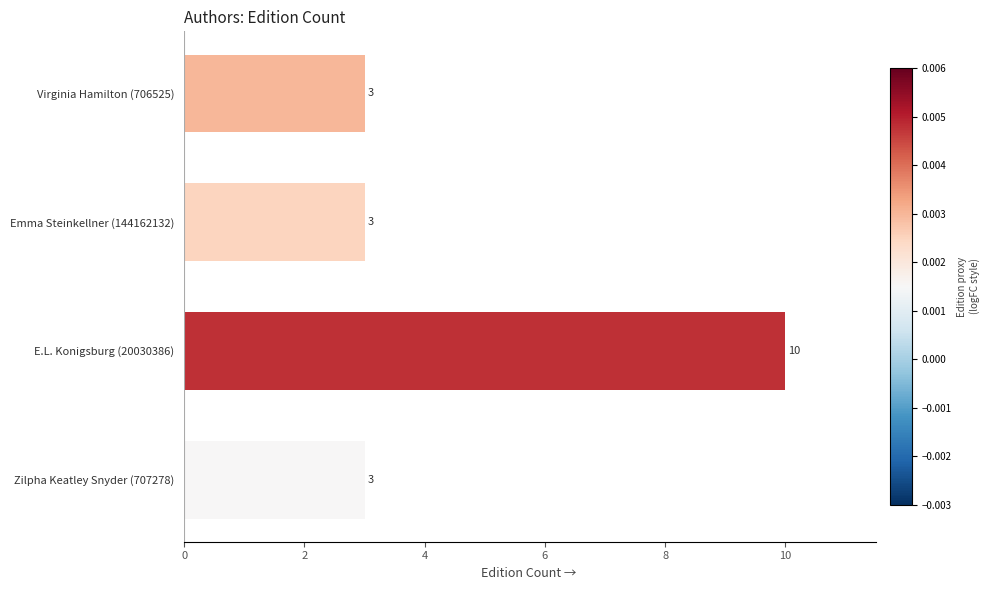

Between E.L. Konigsburg (20030386) and Virginia Hamilton (706525), which is larger?

E.L. Konigsburg (20030386)